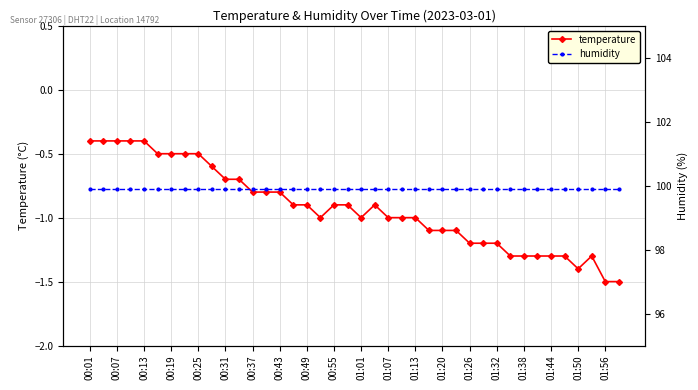

The value of temperature at 01:44 is -1.3. True or false?

True